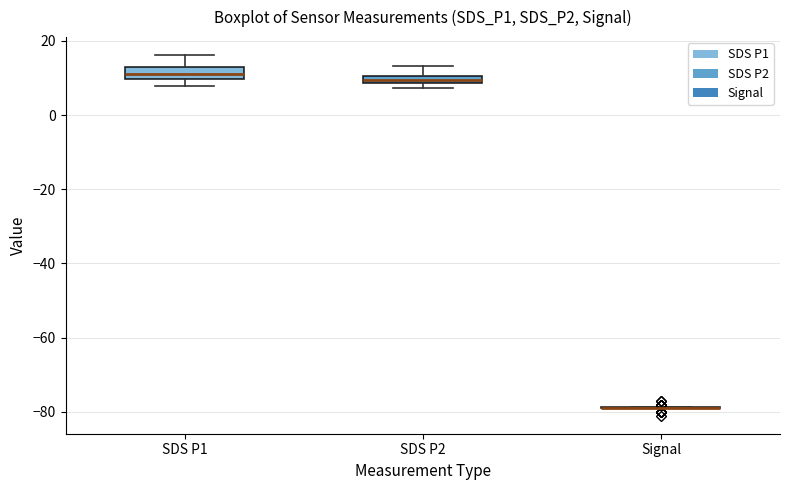

Where is the lower edge of the box for SDS P2 on the y-axis? The values are not printed on the chart, so give them approximately, as read against the axis.

8